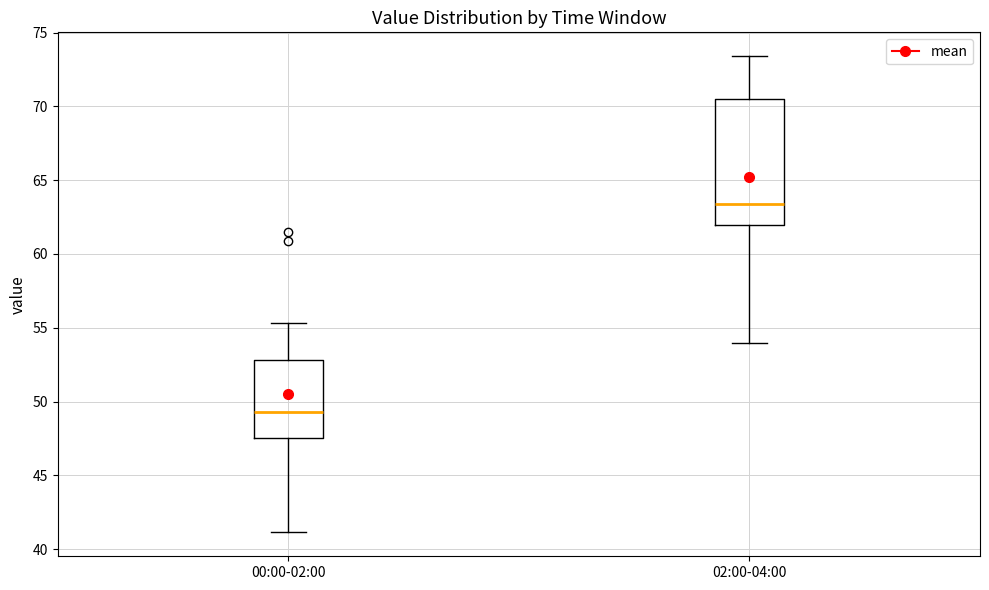

Which box's median line is the highest?

02:00-04:00